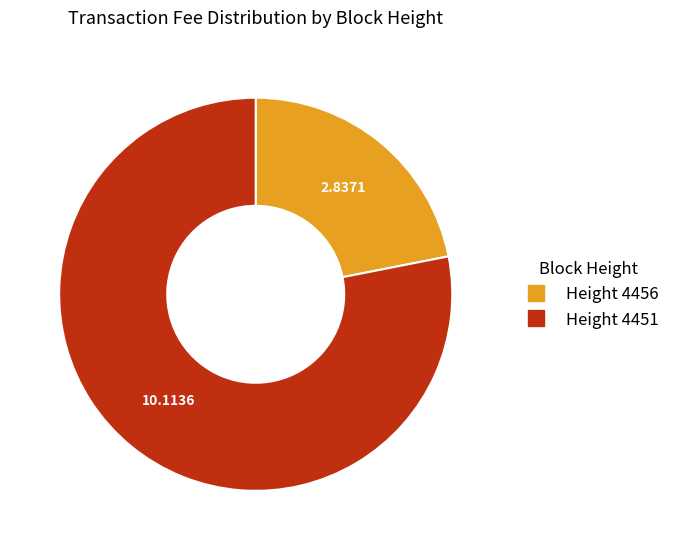

Is there any slice that represents more than half of the pie?

Yes